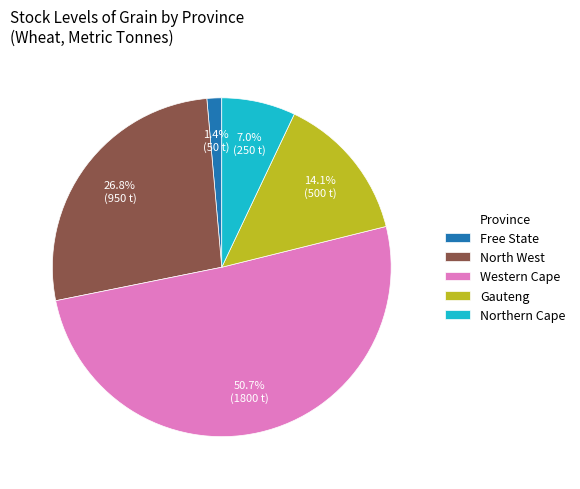

Does Western Cape represent more than half of the total?

Yes